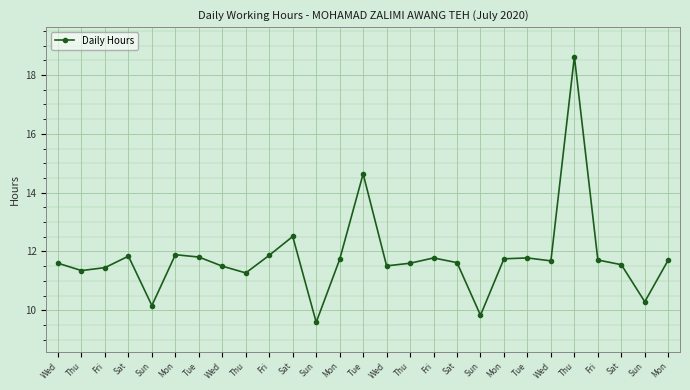

How many values are below 11?

4